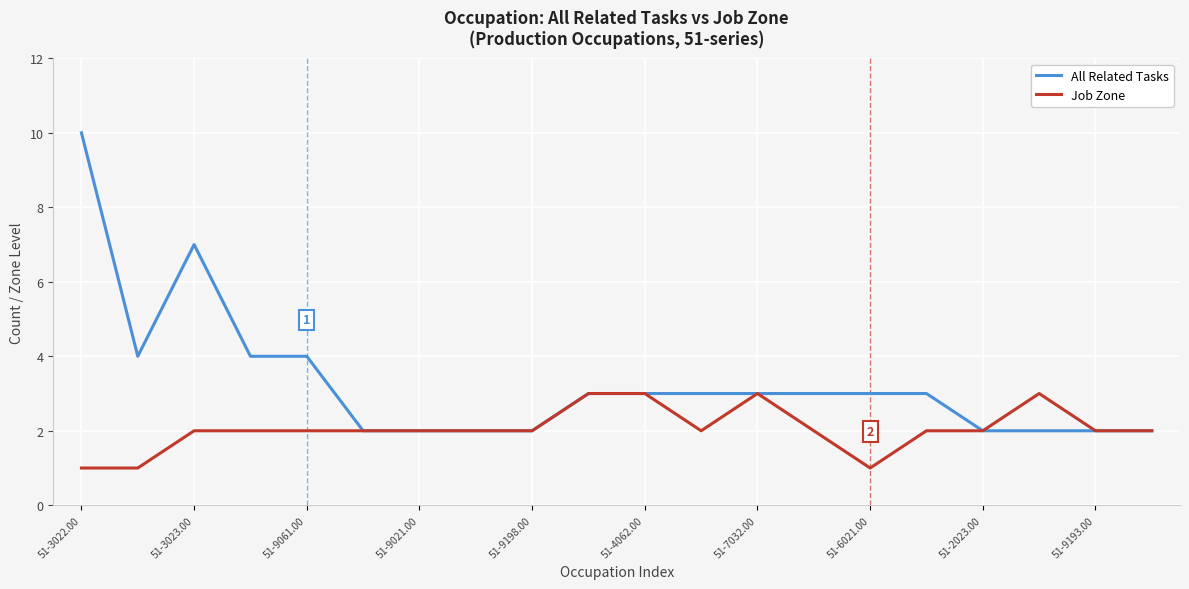

Rank the series by their maximum value, from lowest to highest.

Job Zone, All Related Tasks